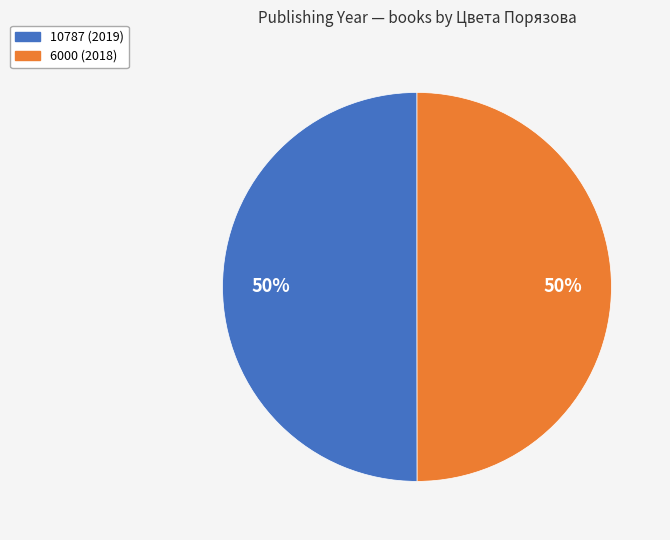

Do 10787 (2019) and 6000 (2018) together represent more than half of the pie?

Yes